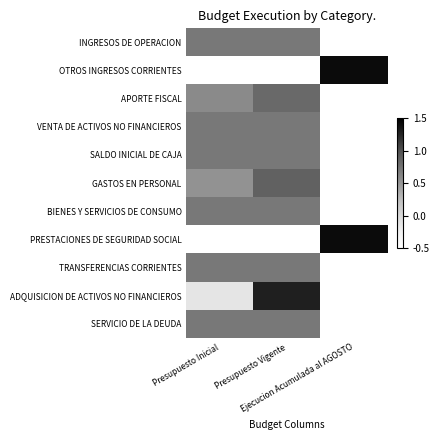

How many distinct data groups are displayed?

11